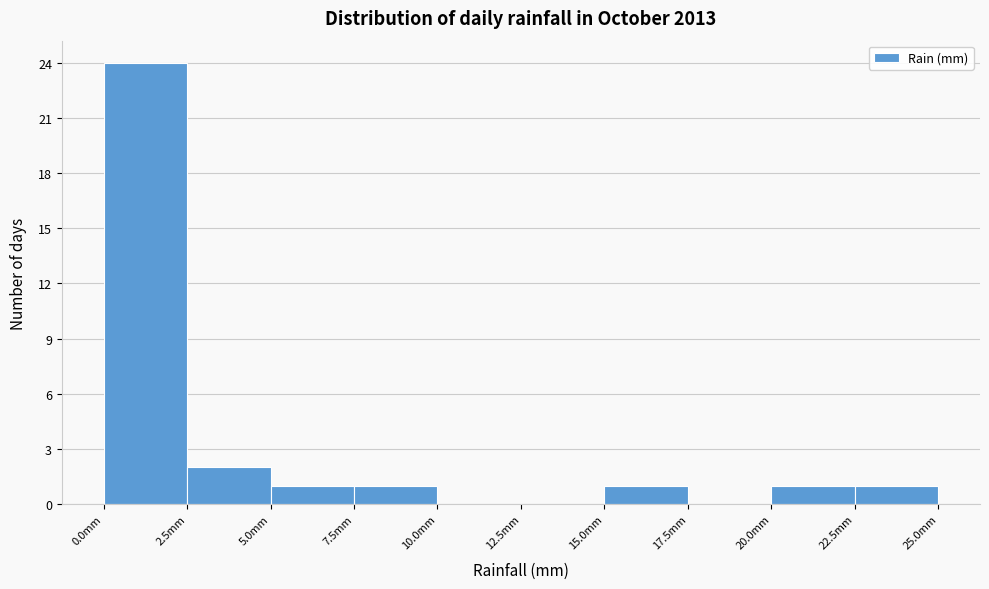

What is the height of the bar covering 0.0 to 2.5 on the x-axis? The values are not printed on the chart, so give them approximately, as read against the axis.

24